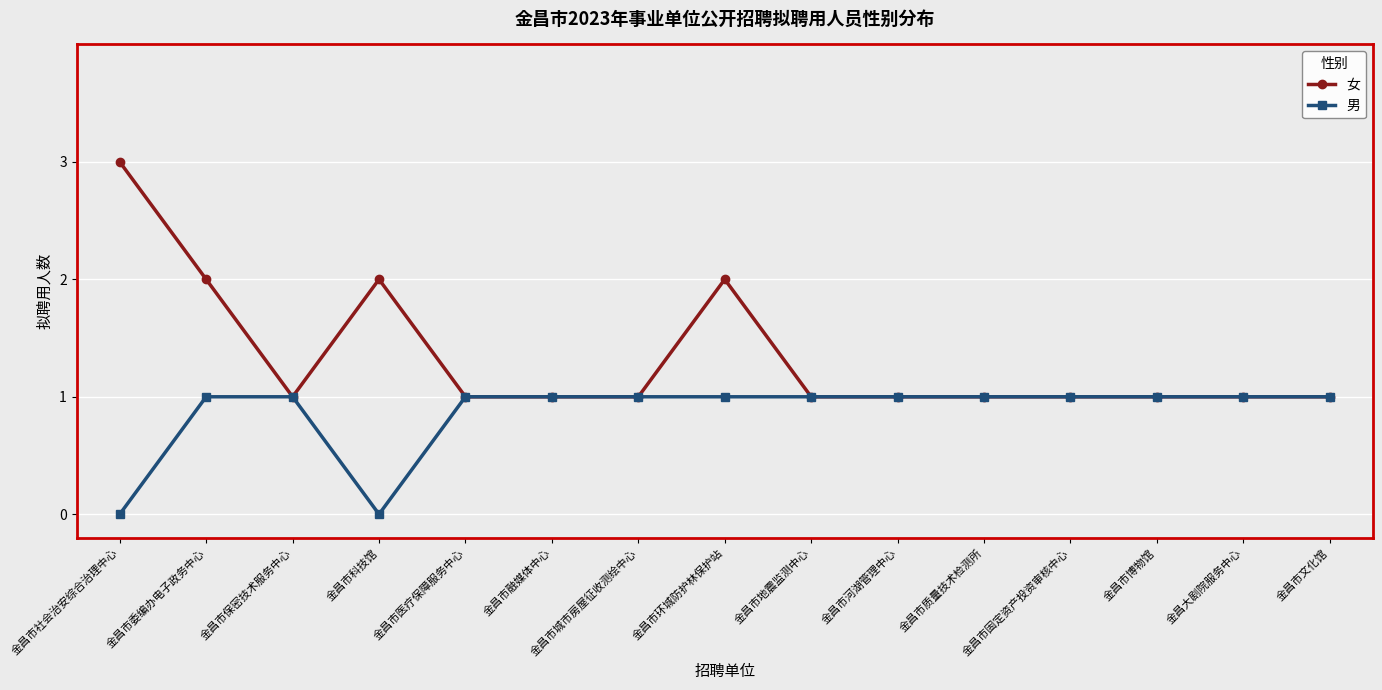

Rank the series by their maximum value, from lowest to highest.

男, 女